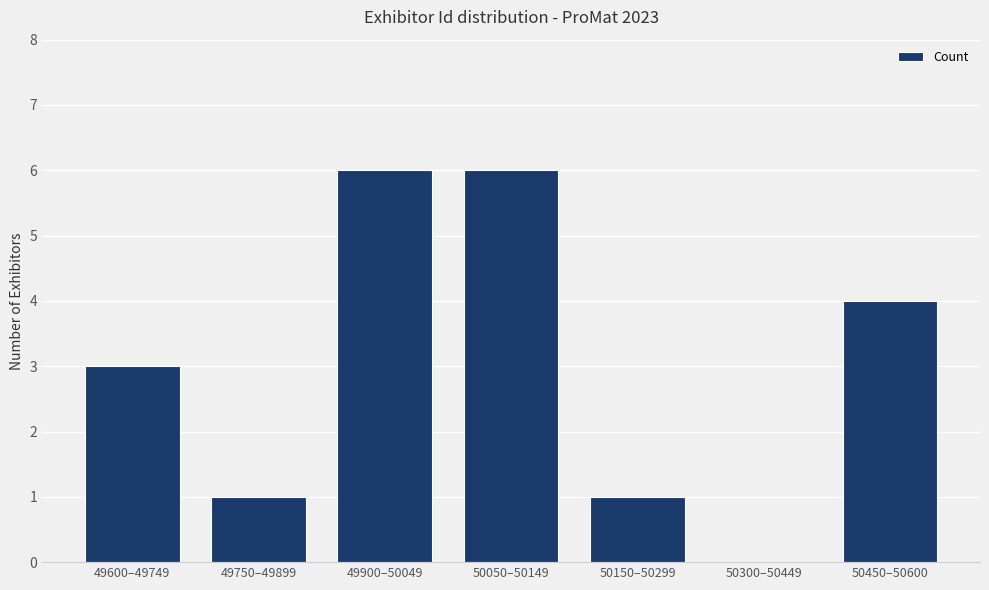

The chart shows a value of 6 at 49900–50049. True or false?

True